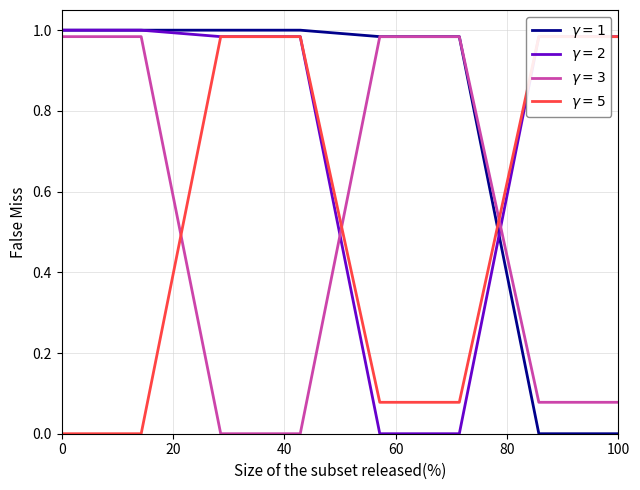

True or false: Result 4 (Key 41883073) has more than 1 interior local peaks.

False